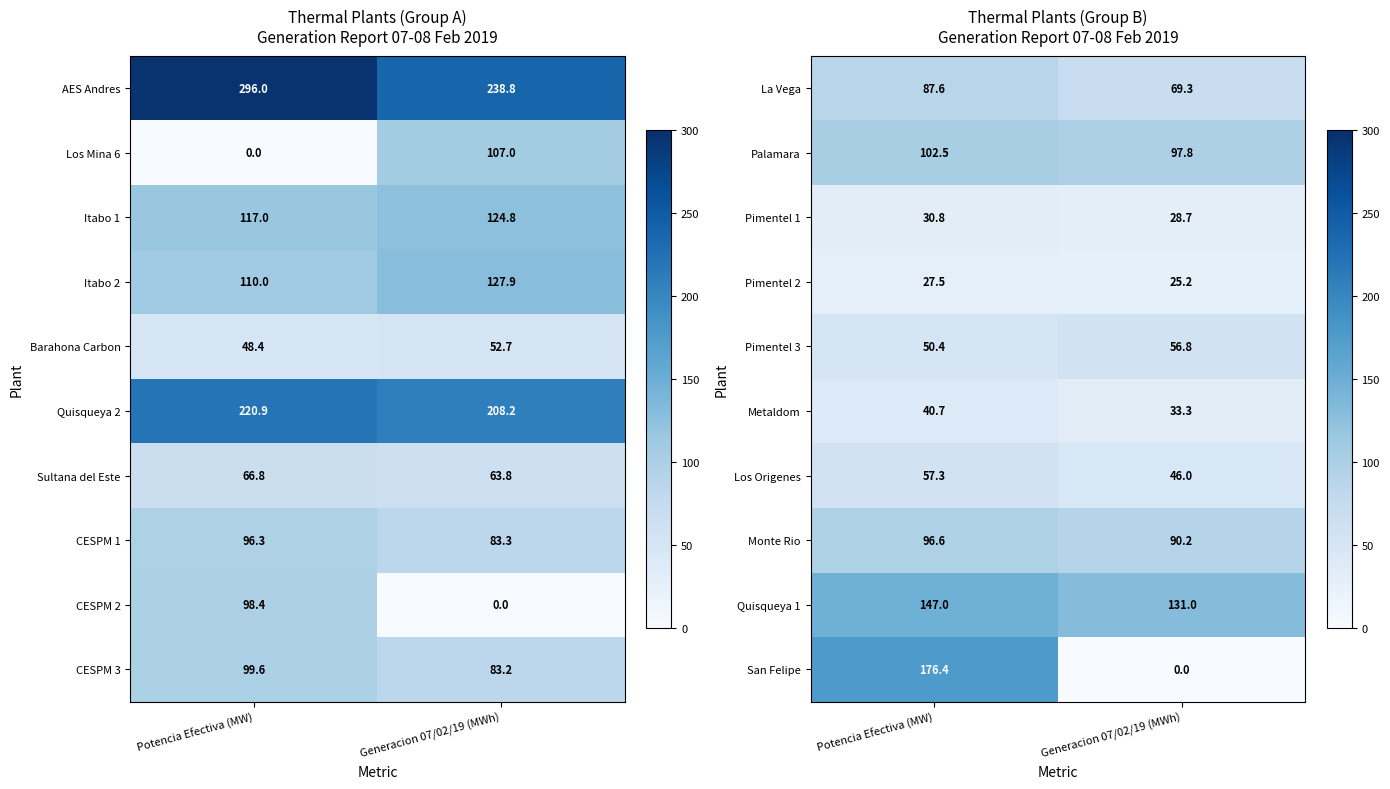

List the labels in order of Pimentel 1 value, smallest first.

Generacion 07/02/19 (MWh), Potencia Efectiva (MW)